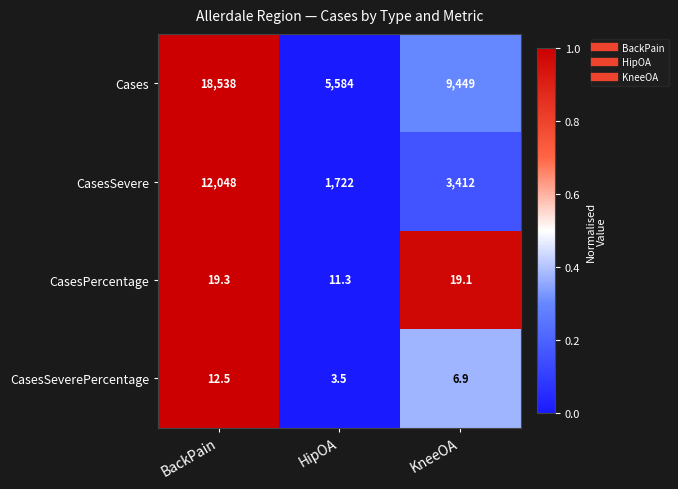

Reading left to right, list all the values displayed in this chart.

Cases: 18538.0	5584.0	9449.0
CasesSevere: 12048.0	1722.0	3412.0
CasesPercentage: 19.3	11.3	19.1
CasesSeverePercentage: 12.5	3.5	6.9